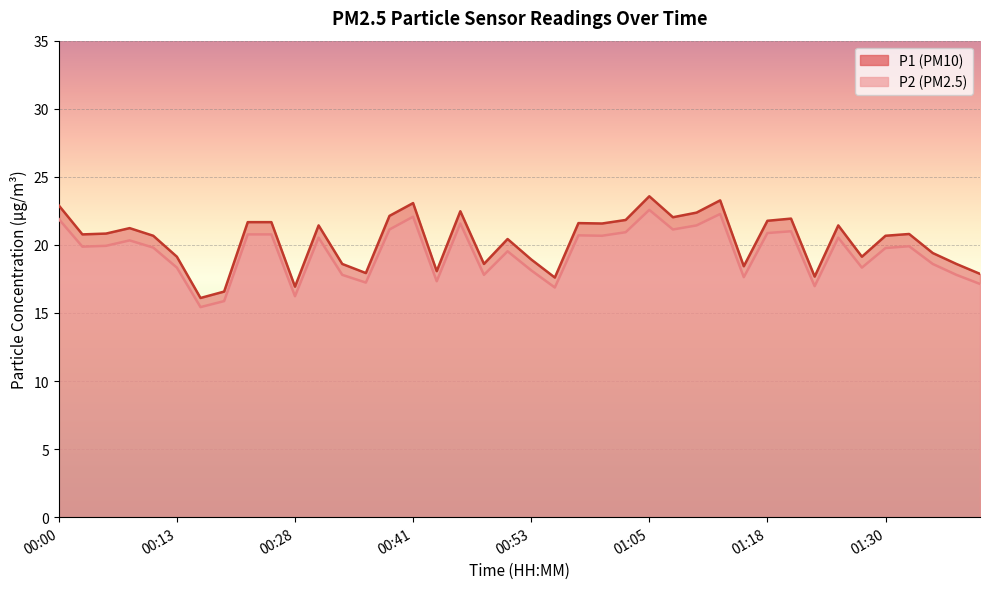

Is the value of P1 at 00:53 greater than the value of P2 at 00:46?

No